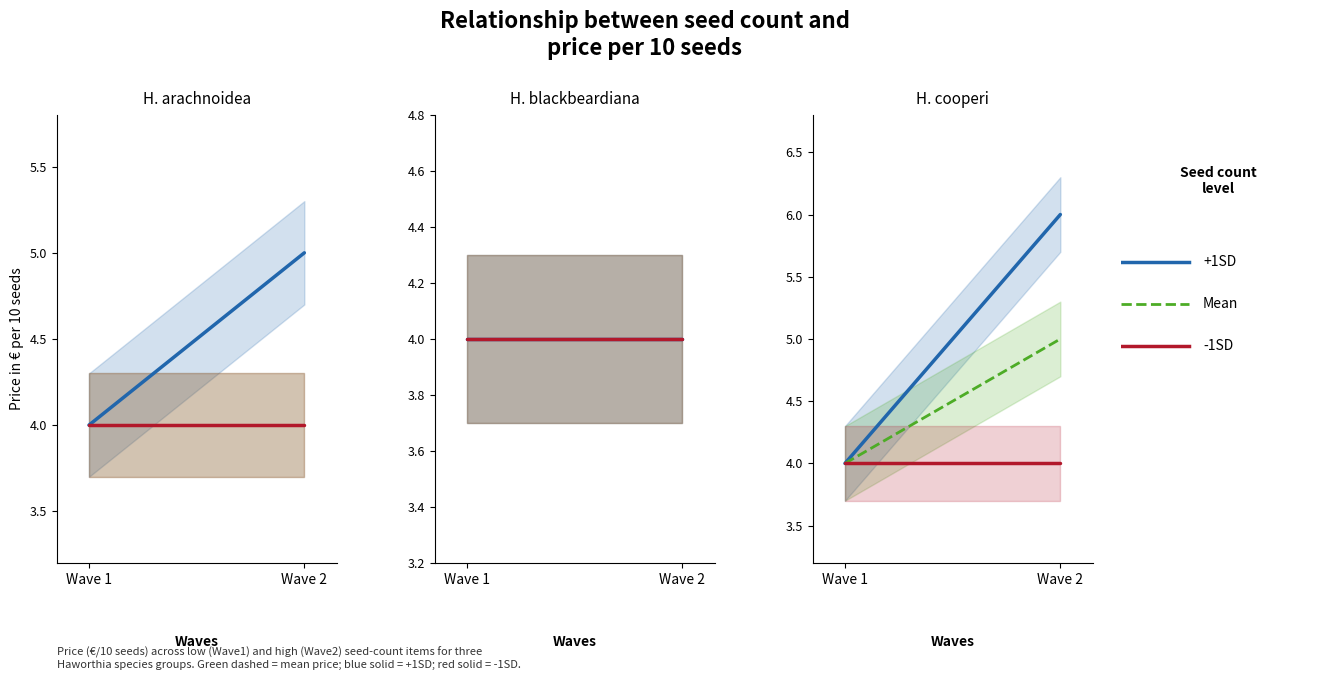

What are all the series names shown in the legend?

+1SD, Mean, -1SD